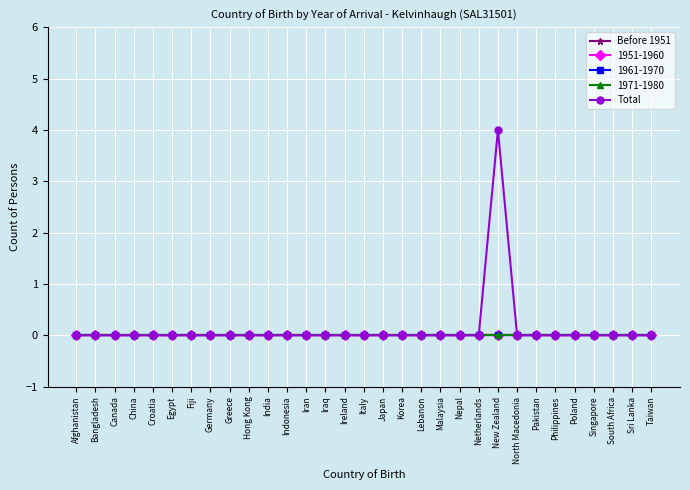

Is this an area chart (filled region under the line)?

No